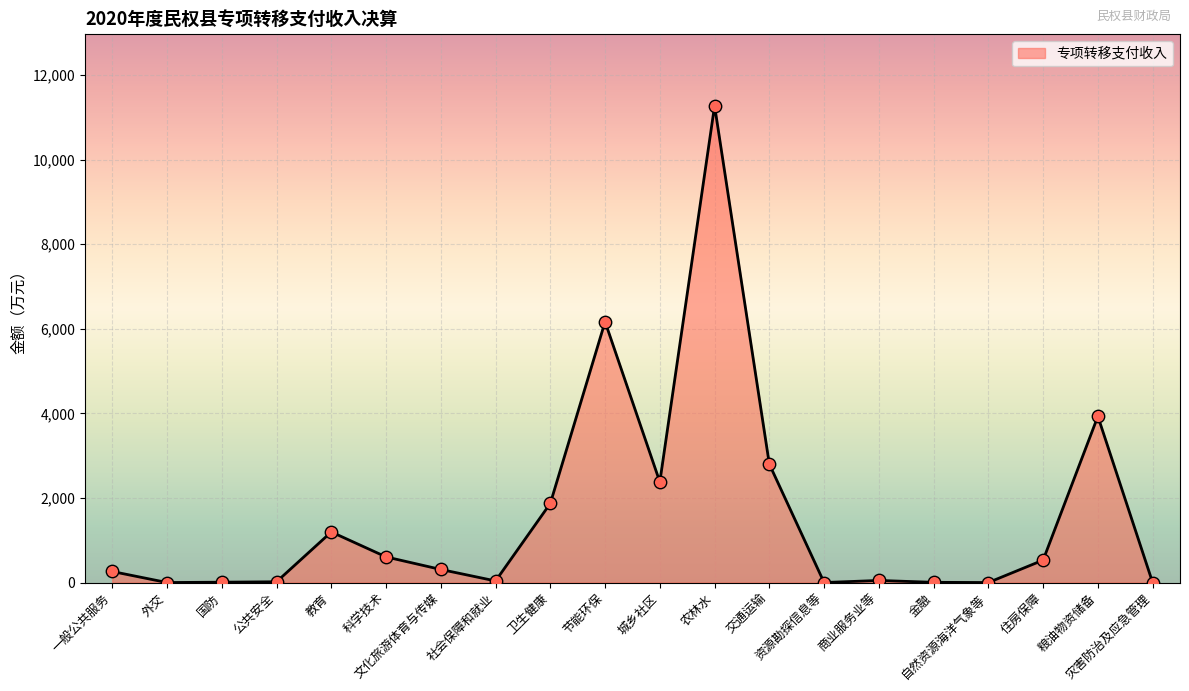

Approximately how many times larger is the value at 住房保障 compared to 一般公共服务?

2.0